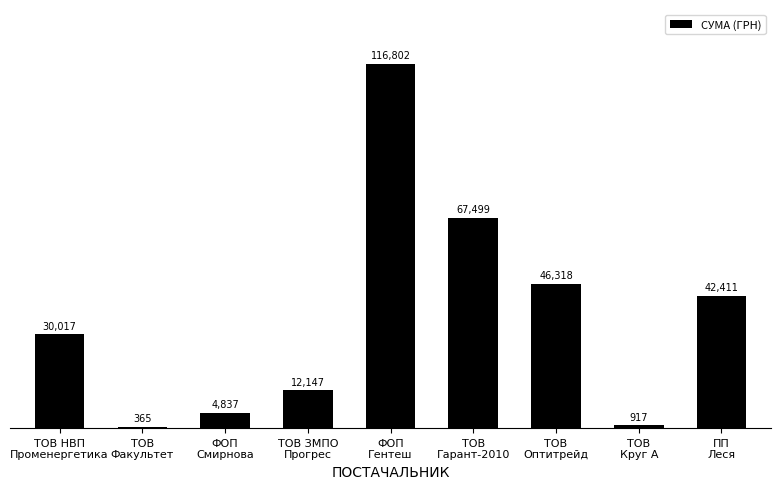

What is the change in value from ТОВ
Гарант-2010 to ТОВ
Круг А?

-66582.6